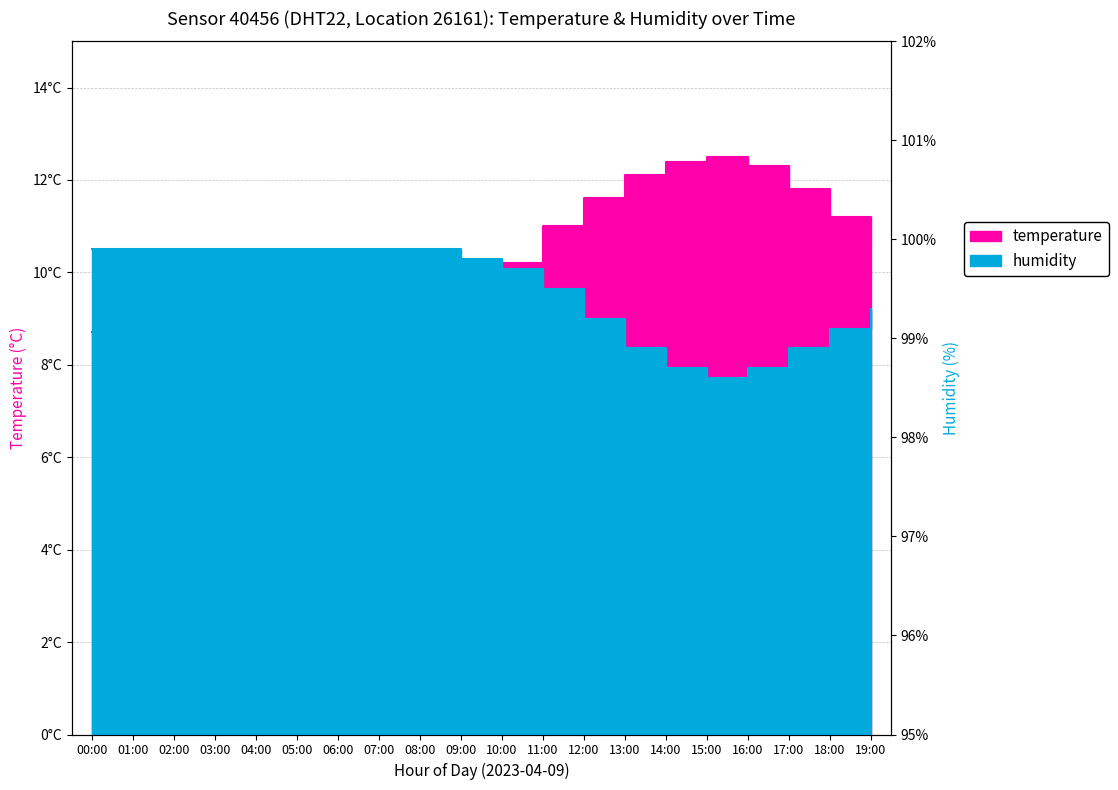

Which label corresponds to the largest value in the chart?

00:00